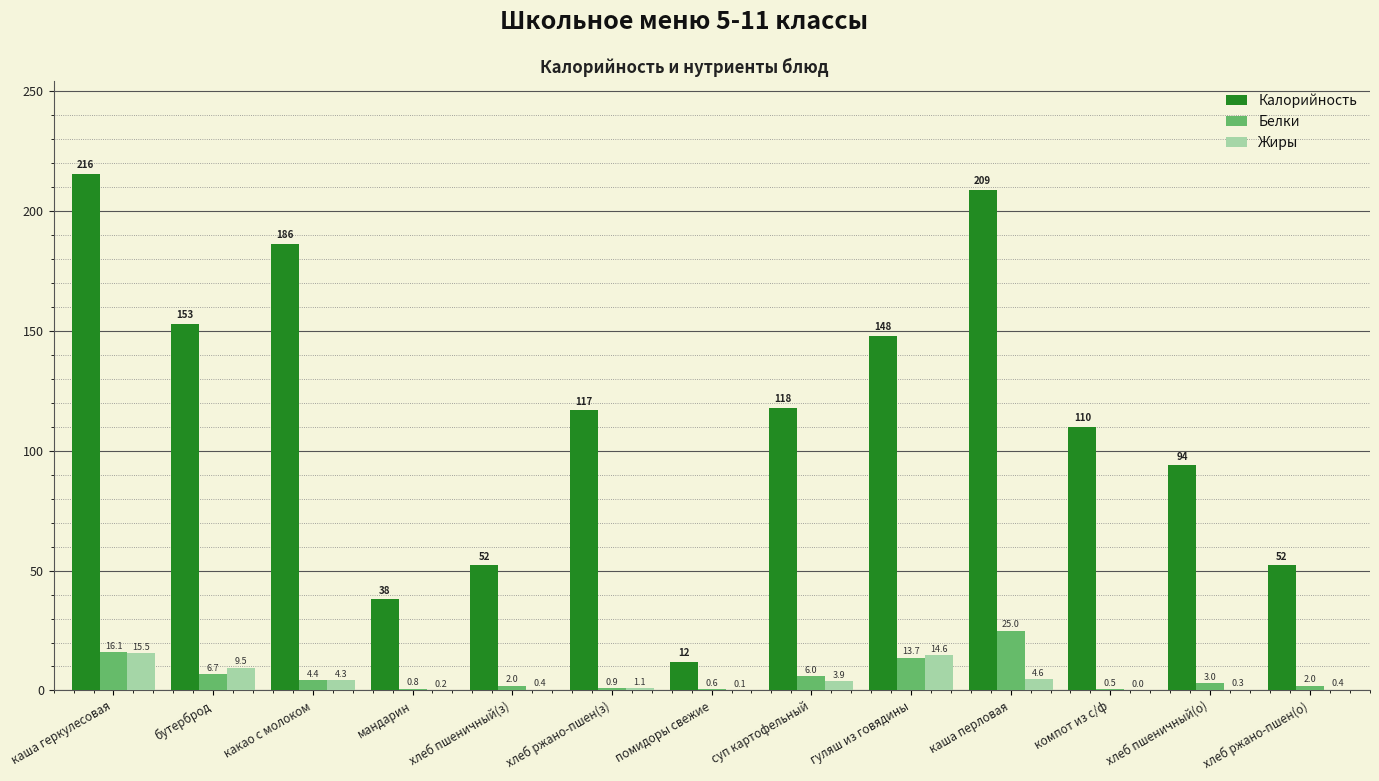

How many groups of bars are there?

13